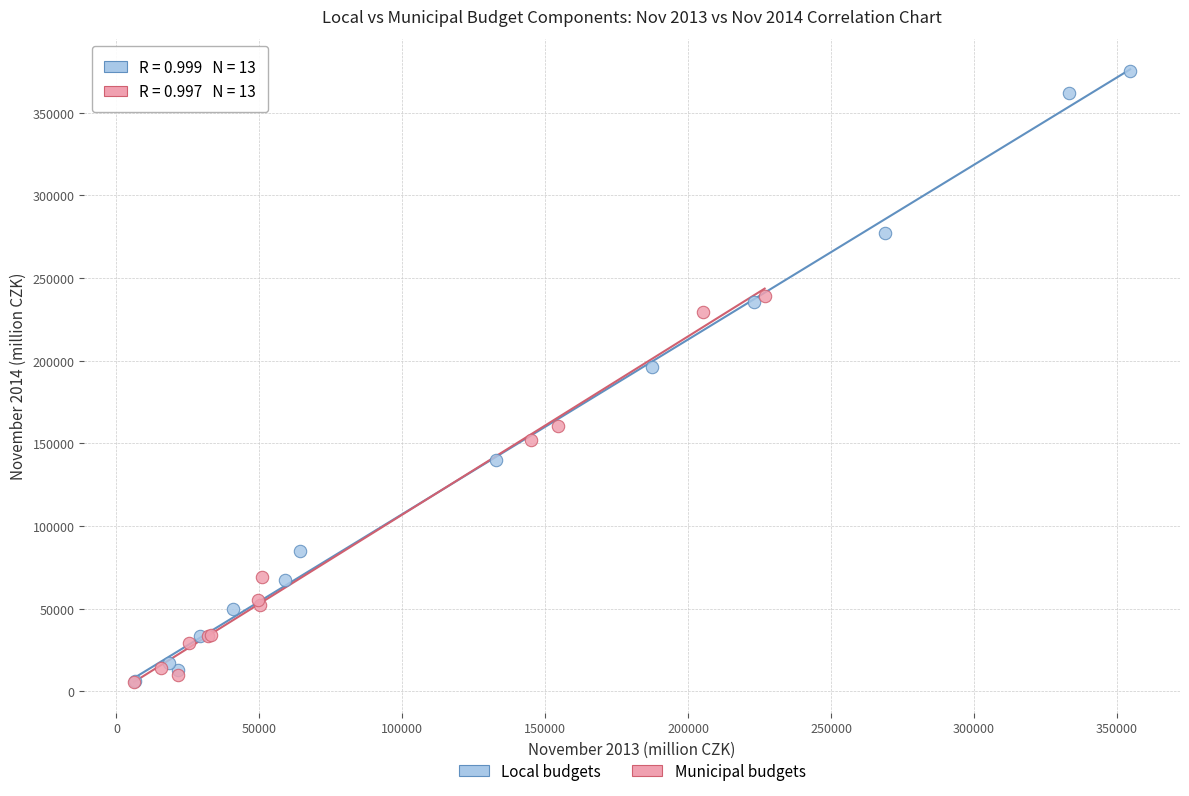

What are all the series names shown in the legend?

Local budgets, Municipal budgets